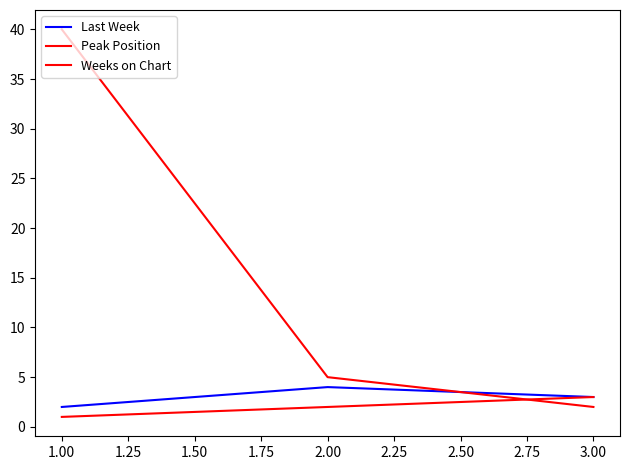

Where is Weeks on Chart nearest to the value 21?

2.00